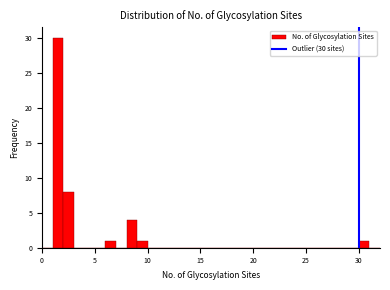

Around what value on the x-axis is the tallest bar? Give the approximate position of its centre, as read against the axis.

1.5